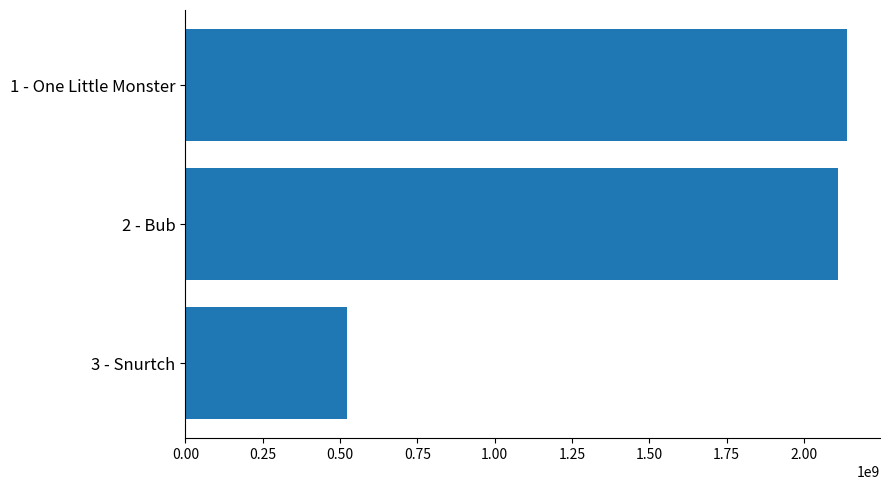

What is the sum of all values?

4770909475